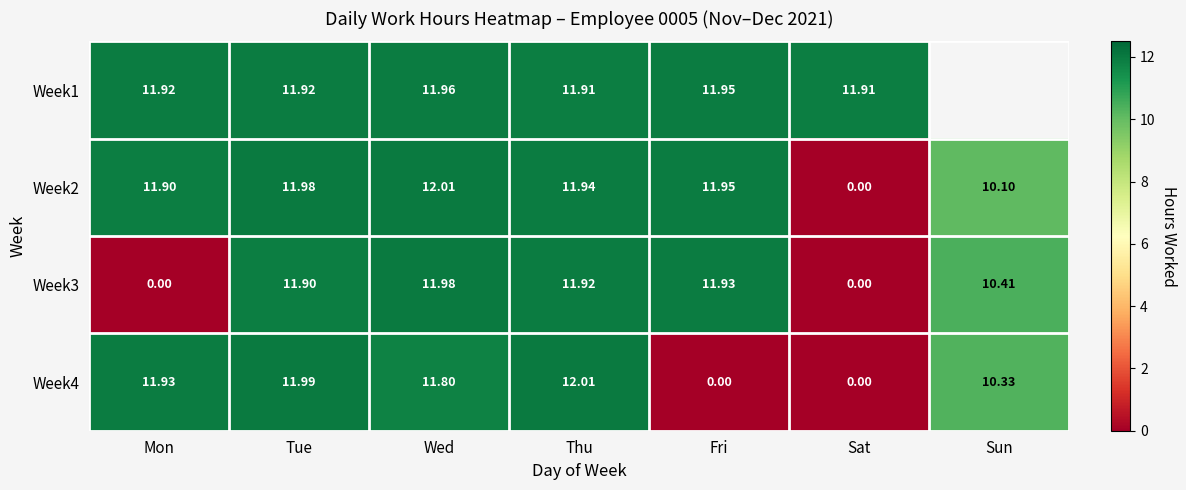

At which label does Week2 first exceed 11?

Mon